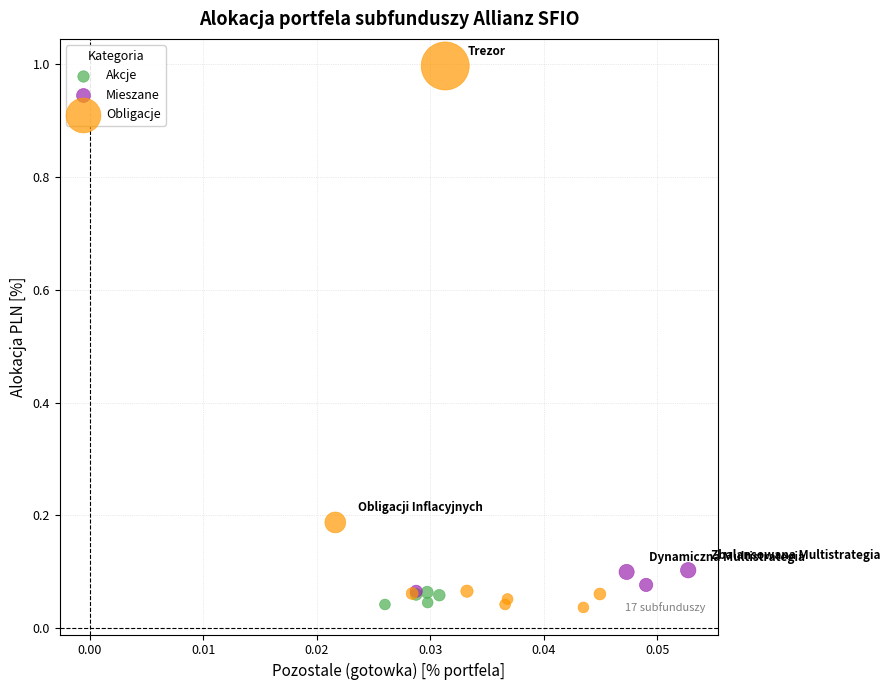

Which series has the widest spread of Y values?

Obligacje